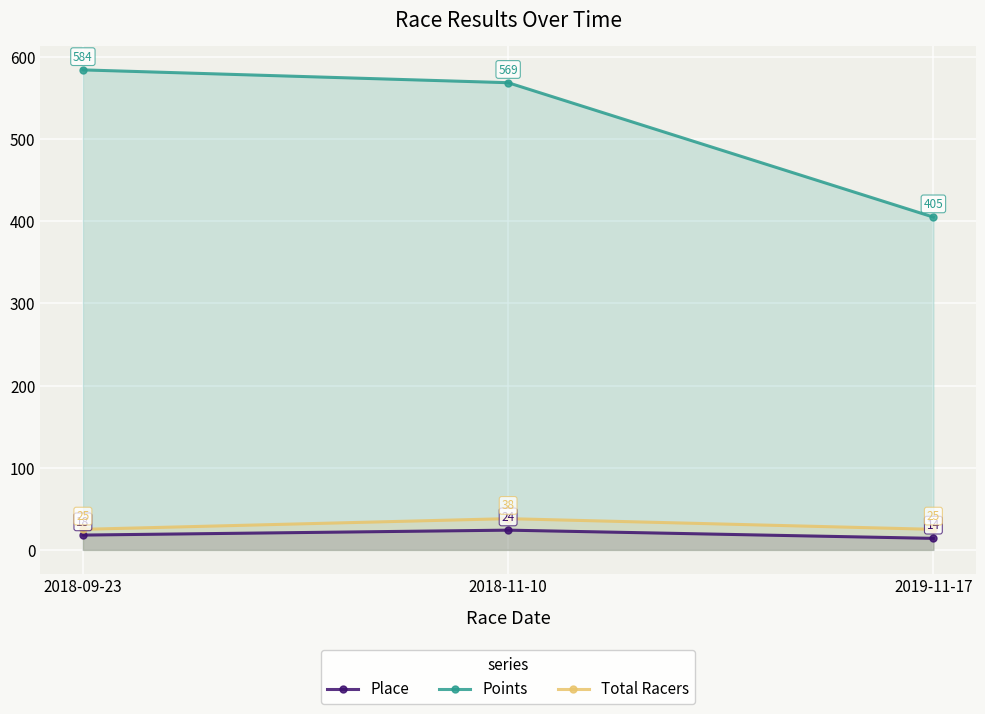

What value does the Total Racers series have at 2019-11-17?

25.0